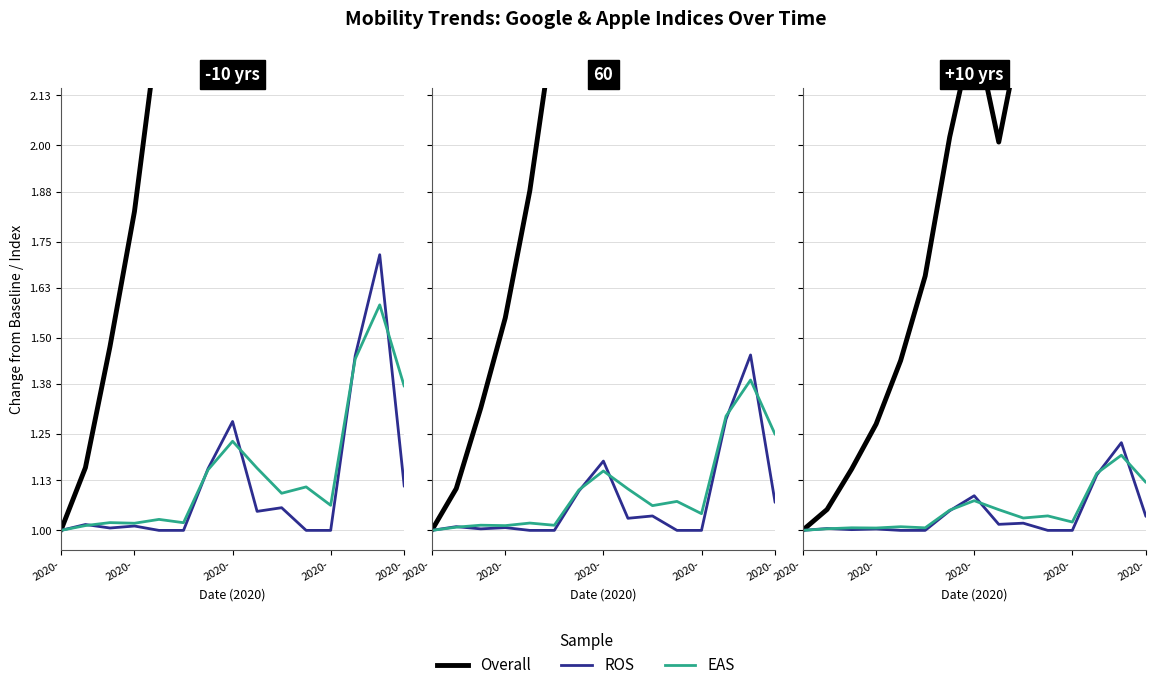

After their last crossing, which series has the higher values: Google (ROS) or Grocery (EAS)?

Grocery (EAS)